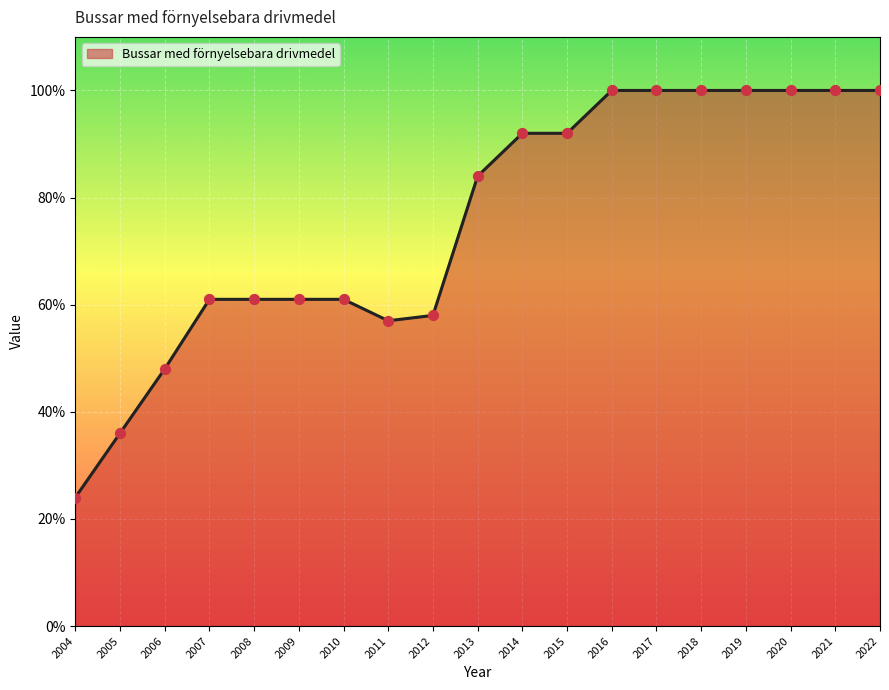

What is the change in value from 2010 to 2015?

+31